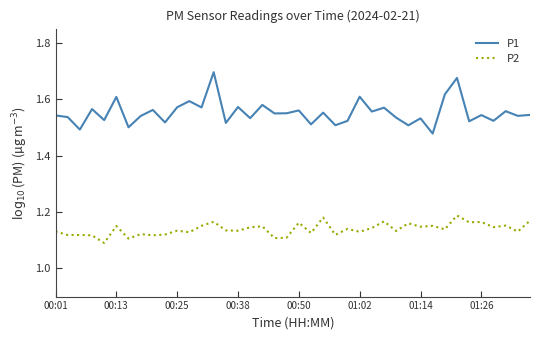

True or false: P2 and P1 cross at least once.

False